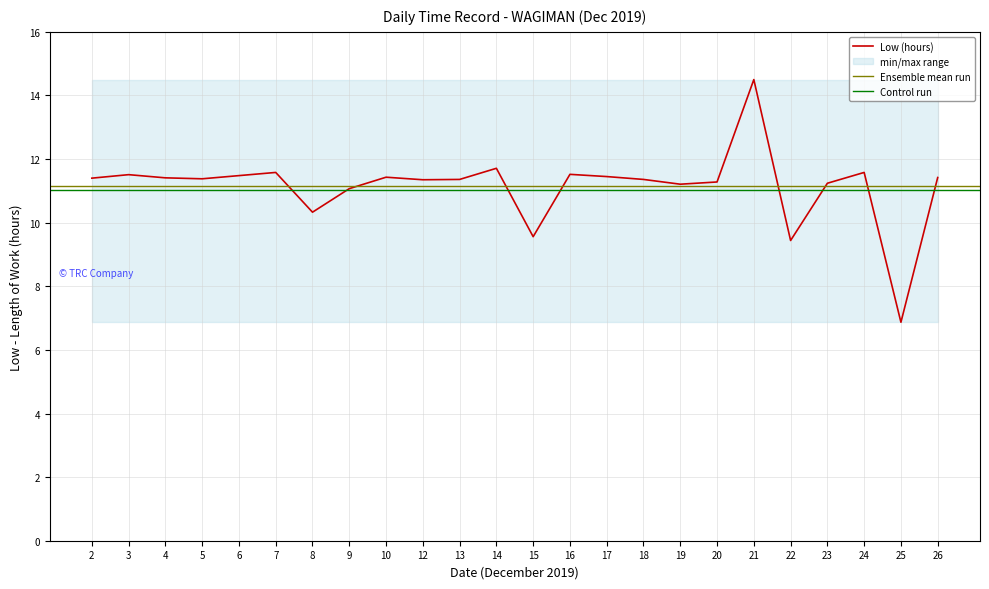

What is the minimum value shown in the chart?

6.9